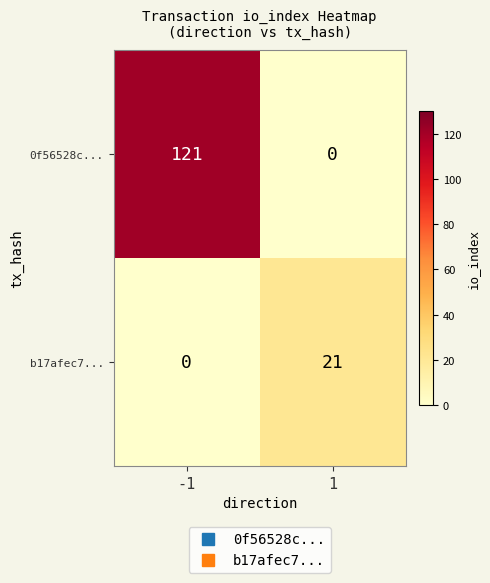

Reading left to right, extract all data points from this chart.

0f56528c...: -1=121	1=0
b17afec7...: -1=0	1=21